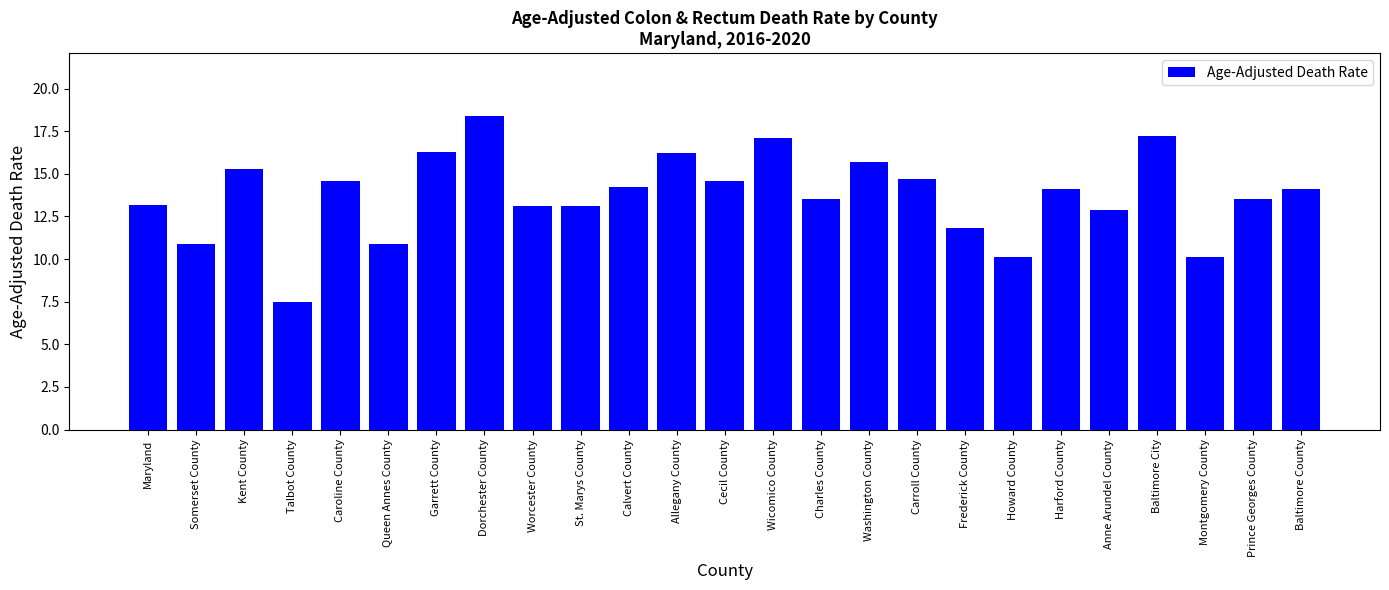

Are the bars grouped side by side (vs. stacked)?

No